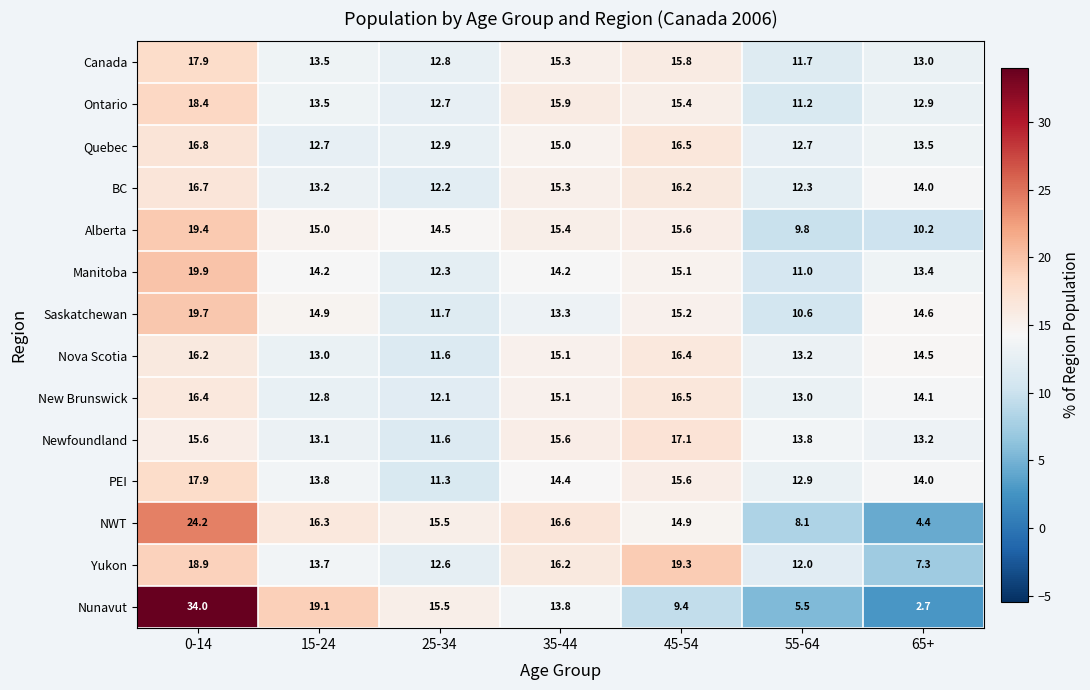

Which series has the largest range (max minus min)?

Nunavut